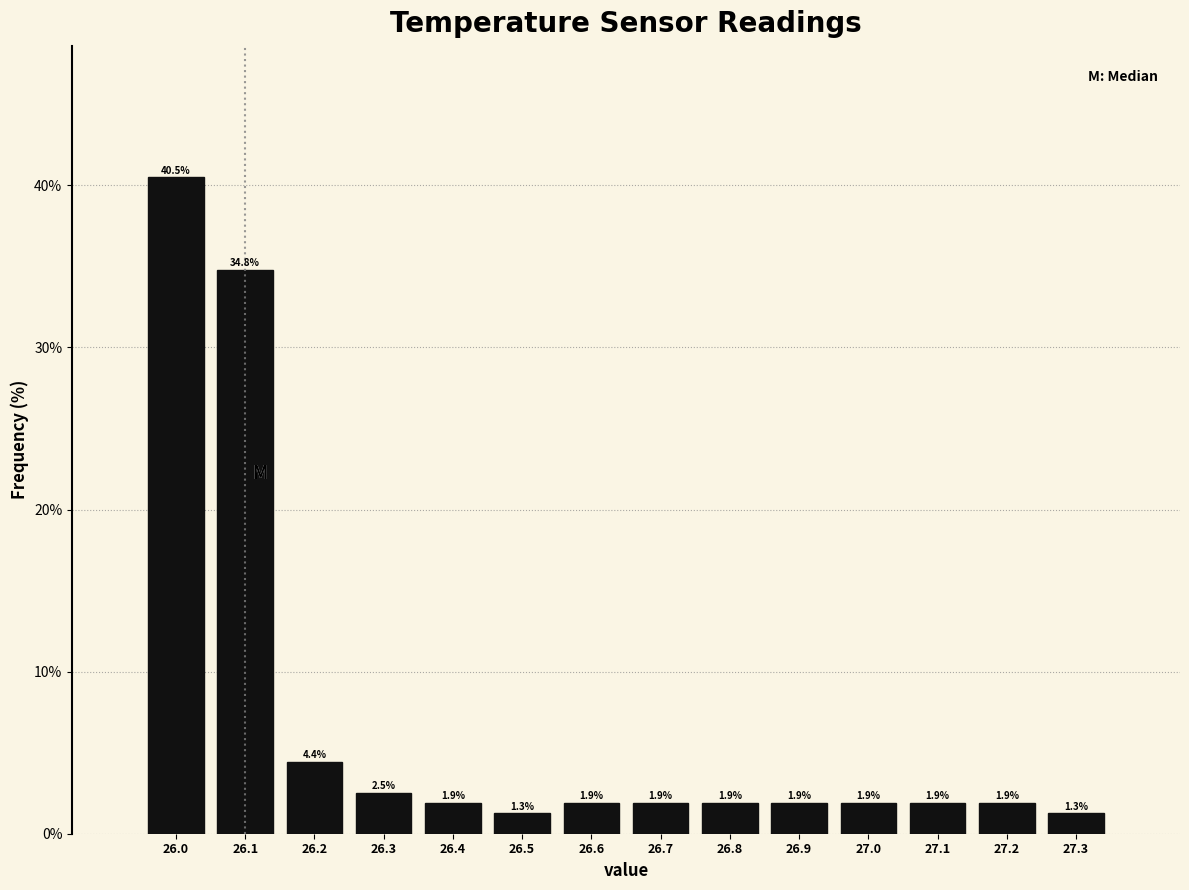

Reading right to left, what are all the values shown in this chart?

1.3	1.9	1.9	1.9	1.9	1.9	1.9	1.9	1.3	1.9	2.5	4.4	34.8	40.5